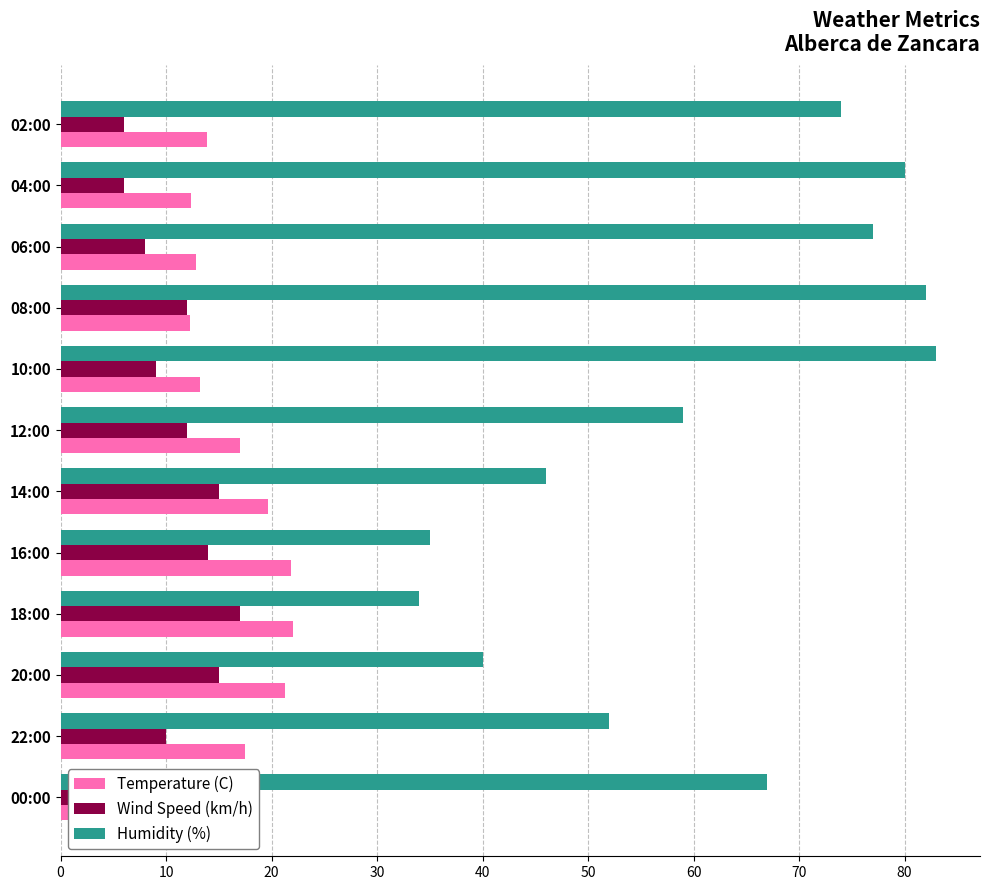

How many data points in Wind Speed (km/h) are less than 12?

6